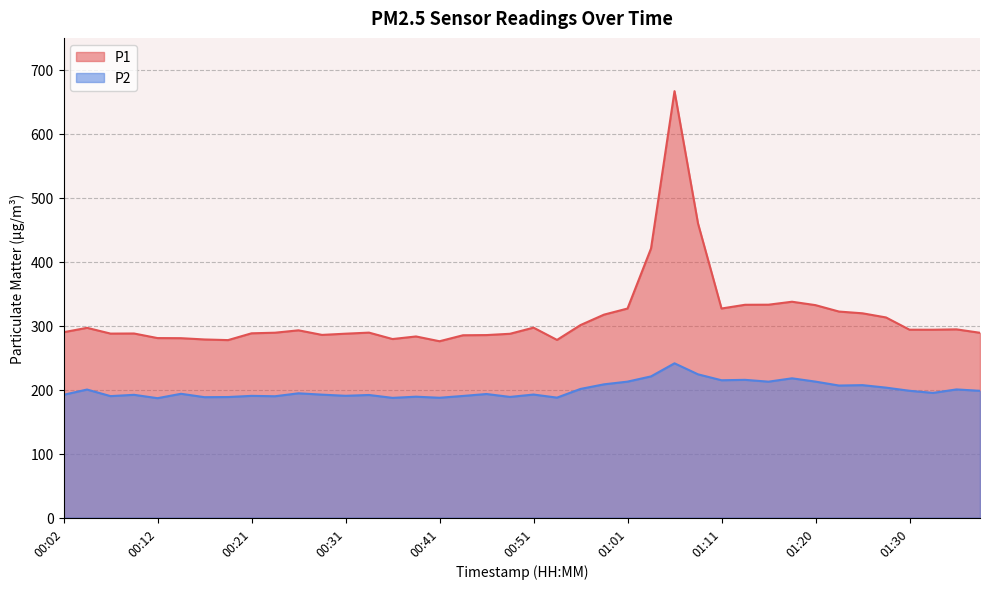

The P1 series shows 509.1 at 01:25. True or false?

False